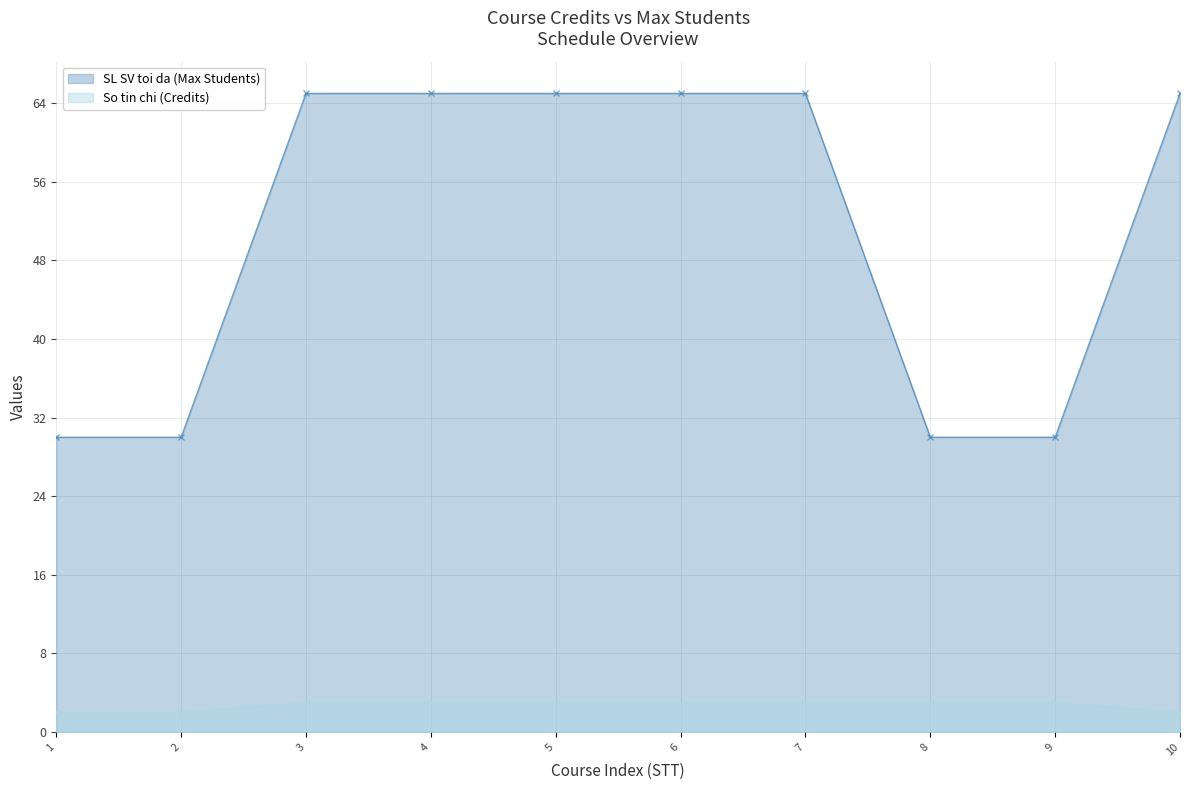

At which category is the sum across all series the highest?

3